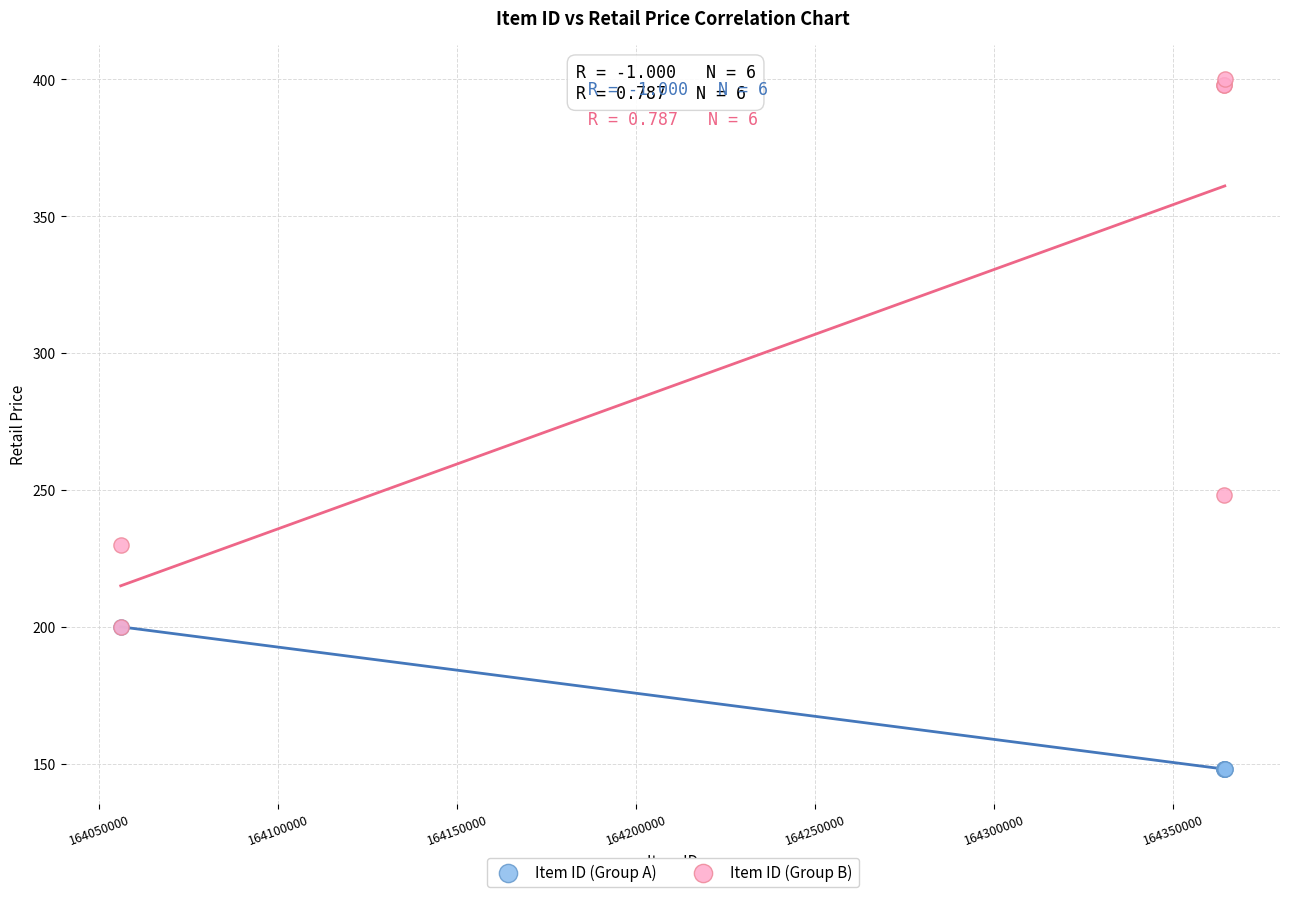

Which series has the largest Y range (max minus min)?

Item ID (Group B)